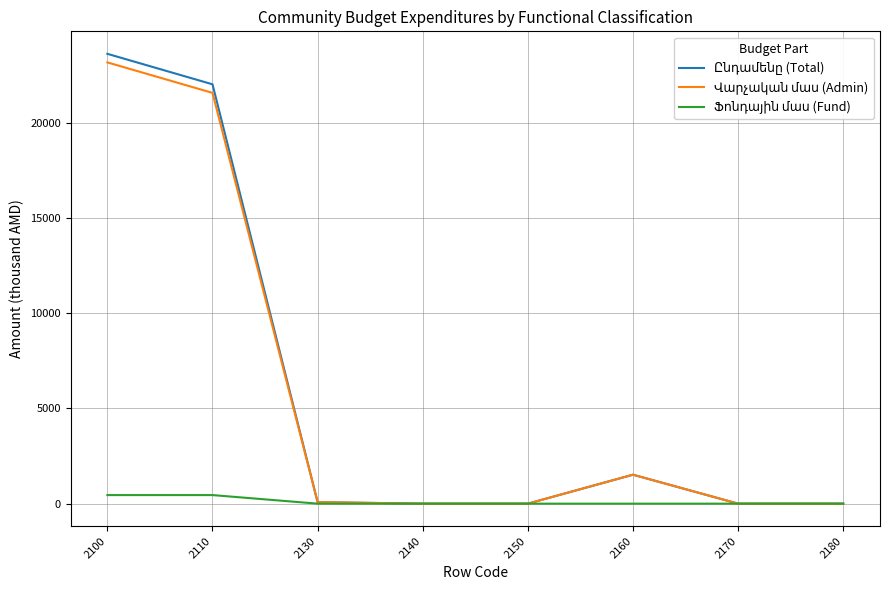

At which category does the chart reach its peak across all series?

2100